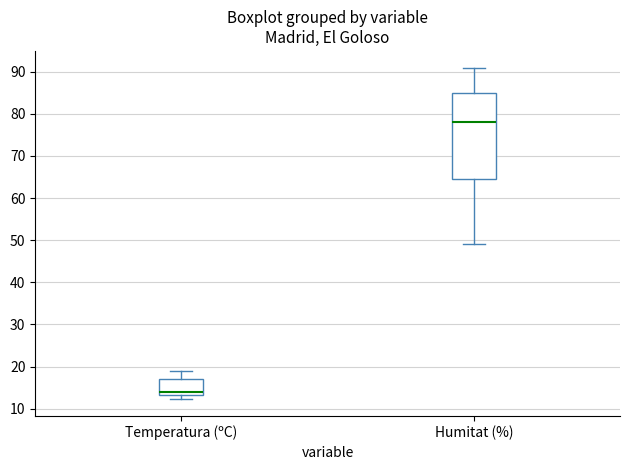

Which box has the highest median line?

Humitat (%)